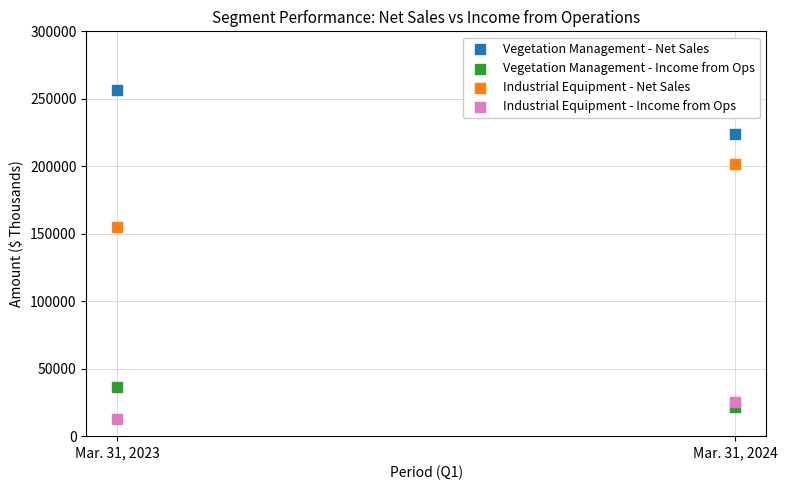

Across all data points, what is the average X value?

2024